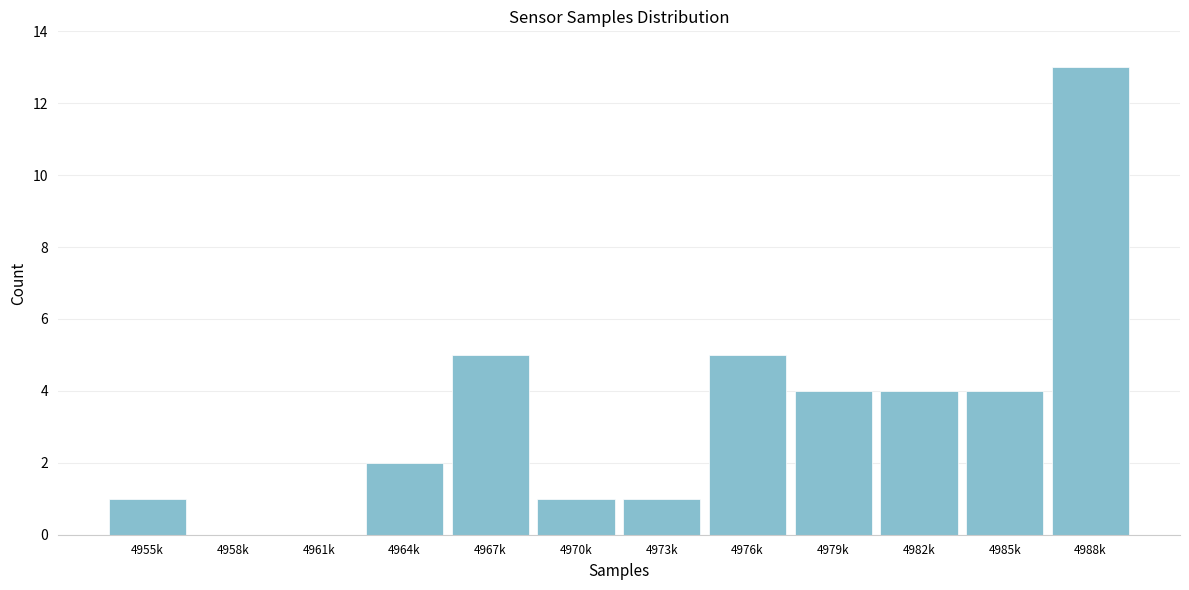

Reading right to left, extract all data points from this chart.

4988k=13	4985k=4	4982k=4	4979k=4	4976k=5	4973k=1	4970k=1	4967k=5	4964k=2	4961k=0	4958k=0	4955k=1